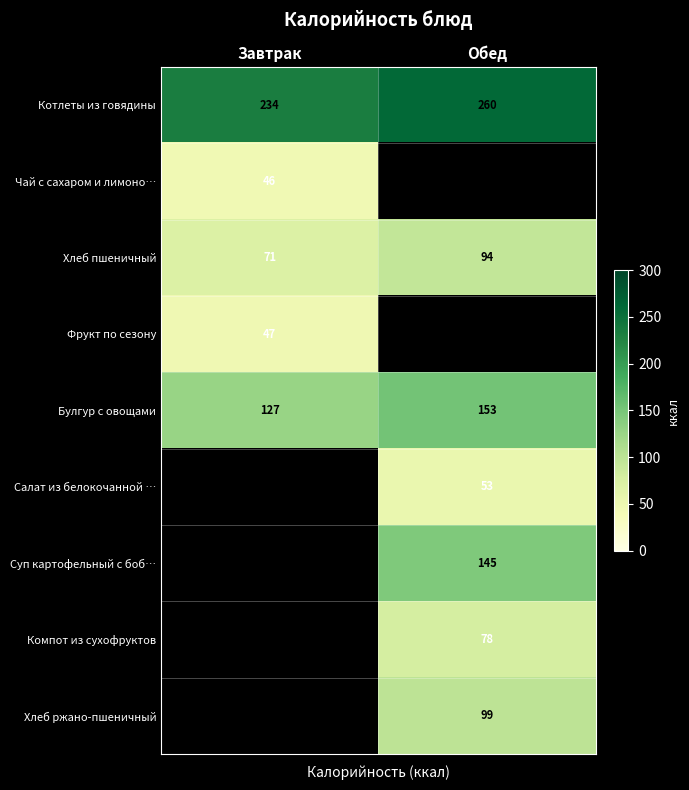

What is the difference between the maximum and minimum values in the Булгур с овощами series?

26